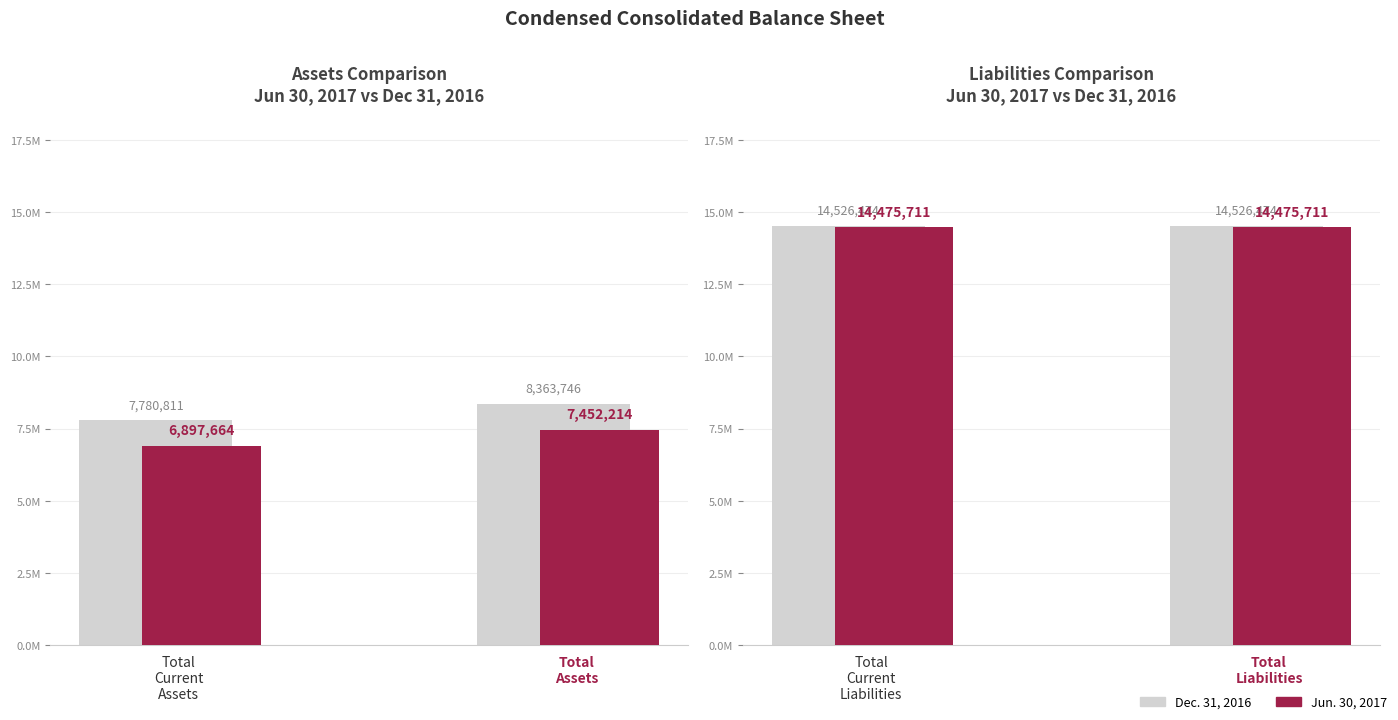

Is it true that Dec. 31, 2016 equals 14526474 at Total Liabilities?

True